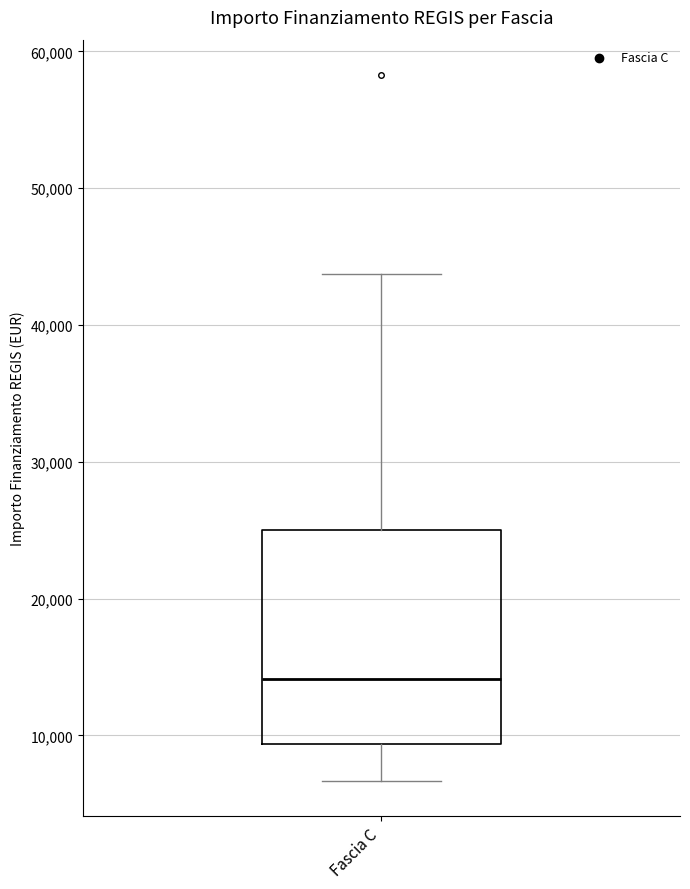

Transcribe this box plot: give where the median line is, the range the box spans, and where the two whiskers end, as read against the y-axis. The values are not printed on the chart, so give them approximately, as read against the axis.

median 14000, box 9000 to 25000, whiskers 7000 to 44000